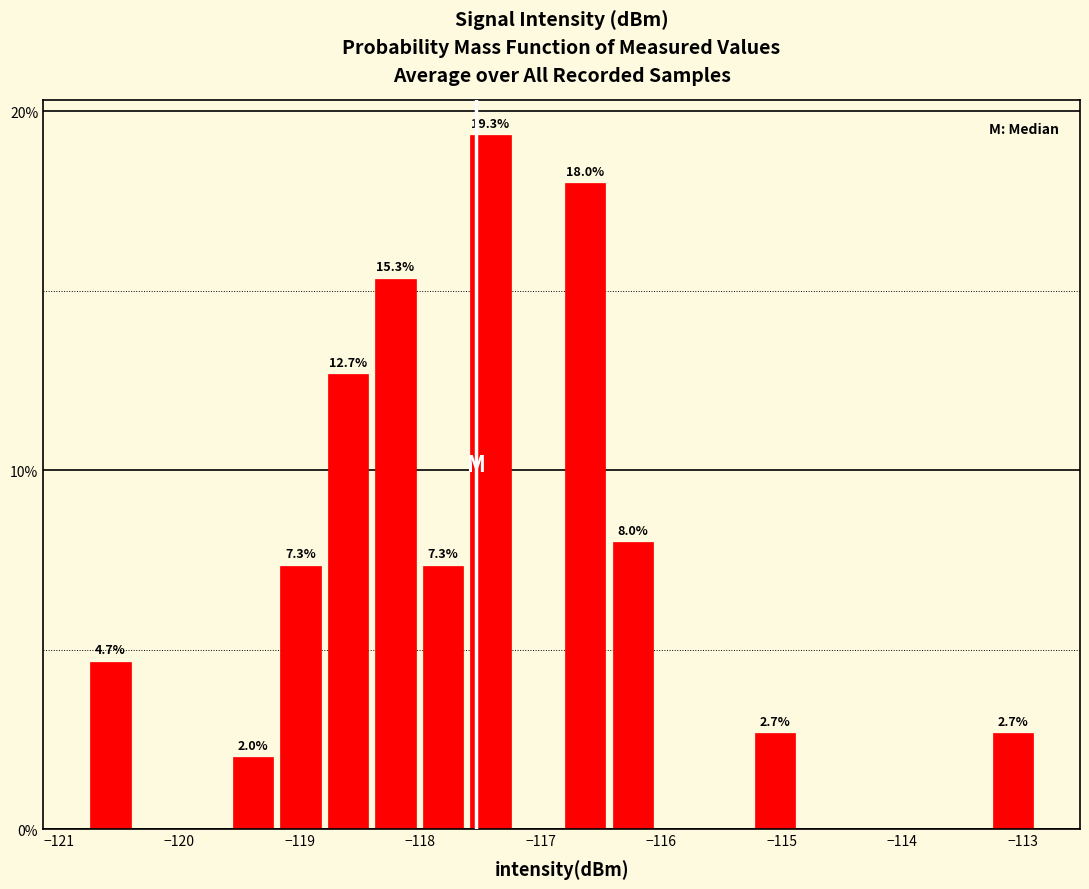

Read against the x-axis, roughly where is the centre of the tallest bar?

-117.4